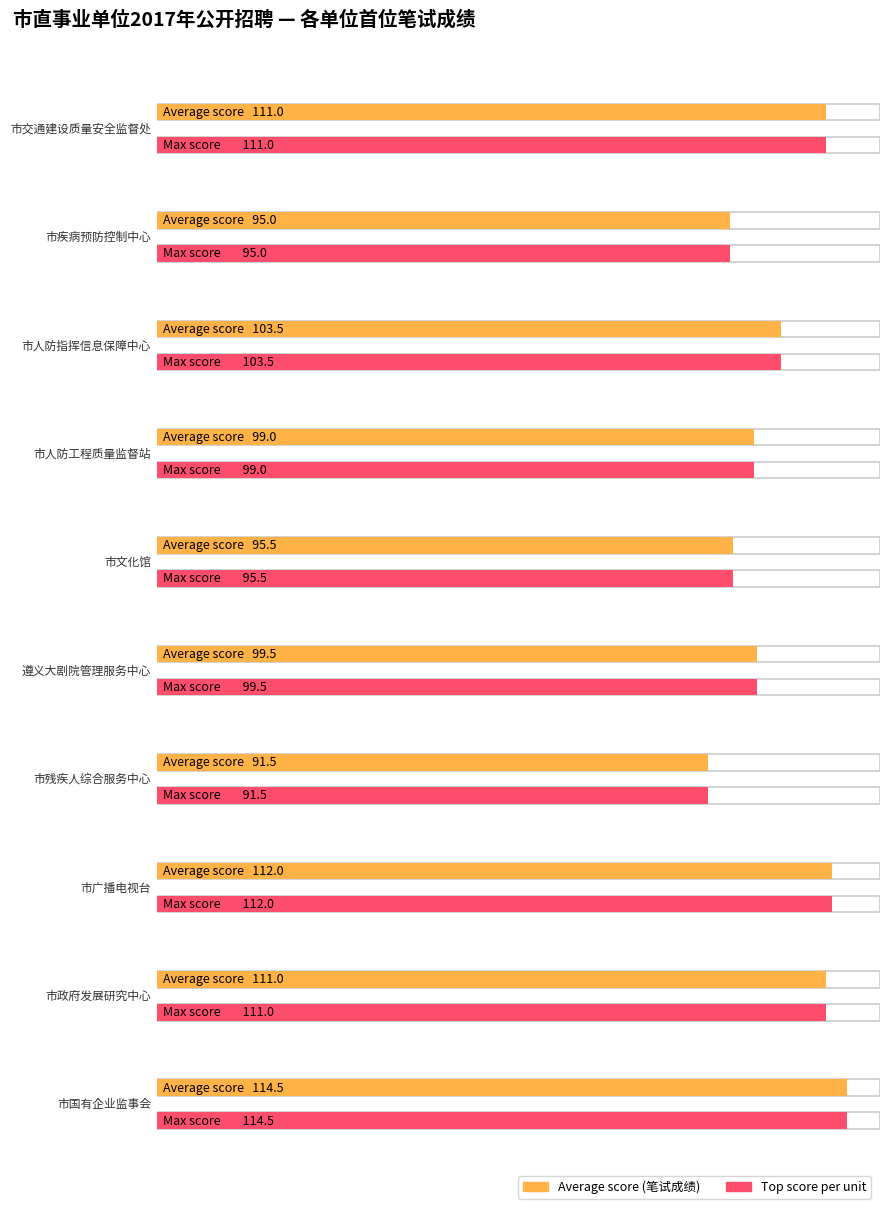

The Average utilization series shows 42.3 at 市政府发展研究中心. True or false?

False